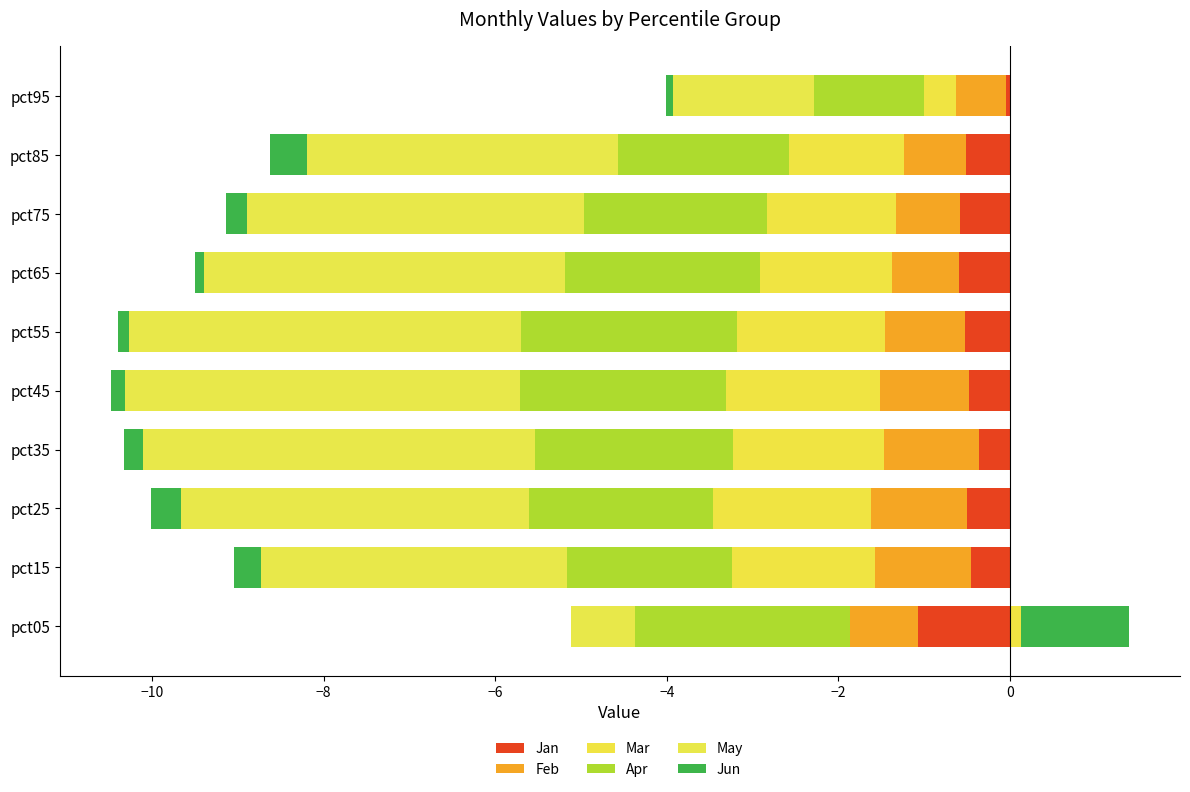

How many groups of bars are there?

10